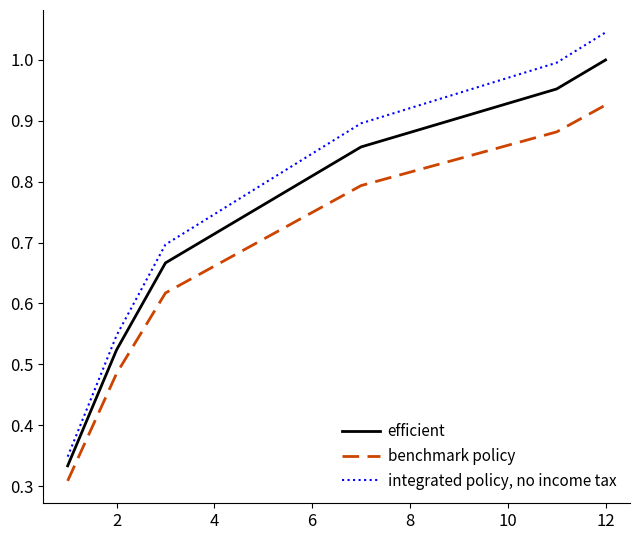

At how many categories does at least one series exceed 0?

12